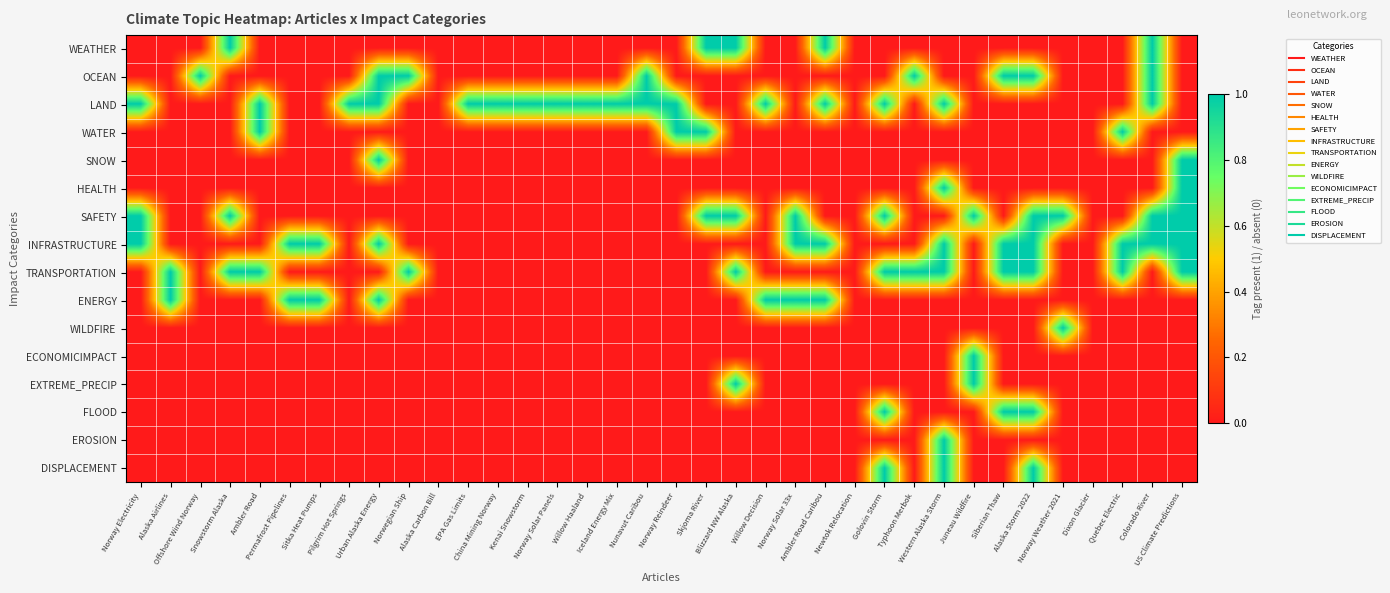

Reading right to left, extract all data points from this chart.

WEATHER: US Climate Predictions=0	Colorado River=1	Quebec Electric=0	Dixon Glacier=0	Norway Weather 2021=0	Alaska Storm 2022=0	Siberian Thaw=0	Juneau Wildfire=0	Western Alaska Storm=0	Typhoon Merbok=0	Golovin Storm=0	Newtok Relocation=0	Ambler Road Caribou=1	Norway Solar 33x=0	Willow Decision=0	Blizzard NW Alaska=1	Skjoma River=1	Norway Reindeer=0	Nunavut Caribou=0	Iceland Energy Mix=0	Willow Haaland=0	Norway Solar Panels=0	Kenai Snowstorm=0	China Mining Norway=0	EPA Gas Limits=0	Alaska Carbon Bill=0	Norwegian Ship=0	Urban Alaska Energy=0	Pilgrim Hot Springs=0	Sitka Heat Pumps=0	Permafrost Pipelines=0	Ambler Road=0	Snowstorm Alaska=1	Offshore Wind Norway=0	Alaska Airlines=0	Norway Electricity=0
OCEAN: US Climate Predictions=0	Colorado River=1	Quebec Electric=0	Dixon Glacier=0	Norway Weather 2021=0	Alaska Storm 2022=1	Siberian Thaw=1	Juneau Wildfire=0	Western Alaska Storm=0	Typhoon Merbok=1	Golovin Storm=0	Newtok Relocation=0	Ambler Road Caribou=0	Norway Solar 33x=0	Willow Decision=0	Blizzard NW Alaska=0	Skjoma River=0	Norway Reindeer=0	Nunavut Caribou=1	Iceland Energy Mix=0	Willow Haaland=0	Norway Solar Panels=0	Kenai Snowstorm=0	China Mining Norway=0	EPA Gas Limits=0	Alaska Carbon Bill=0	Norwegian Ship=1	Urban Alaska Energy=1	Pilgrim Hot Springs=0	Sitka Heat Pumps=0	Permafrost Pipelines=0	Ambler Road=0	Snowstorm Alaska=0	Offshore Wind Norway=1	Alaska Airlines=0	Norway Electricity=0
LAND: US Climate Predictions=0	Colorado River=1	Quebec Electric=0	Dixon Glacier=0	Norway Weather 2021=0	Alaska Storm 2022=0	Siberian Thaw=0	Juneau Wildfire=0	Western Alaska Storm=1	Typhoon Merbok=0	Golovin Storm=1	Newtok Relocation=0	Ambler Road Caribou=1	Norway Solar 33x=0	Willow Decision=1	Blizzard NW Alaska=0	Skjoma River=0	Norway Reindeer=1	Nunavut Caribou=1	Iceland Energy Mix=1	Willow Haaland=1	Norway Solar Panels=1	Kenai Snowstorm=1	China Mining Norway=1	EPA Gas Limits=1	Alaska Carbon Bill=0	Norwegian Ship=0	Urban Alaska Energy=1	Pilgrim Hot Springs=1	Sitka Heat Pumps=0	Permafrost Pipelines=0	Ambler Road=1	Snowstorm Alaska=0	Offshore Wind Norway=0	Alaska Airlines=0	Norway Electricity=1
WATER: US Climate Predictions=0	Colorado River=0	Quebec Electric=1	Dixon Glacier=0	Norway Weather 2021=0	Alaska Storm 2022=0	Siberian Thaw=0	Juneau Wildfire=0	Western Alaska Storm=0	Typhoon Merbok=0	Golovin Storm=0	Newtok Relocation=0	Ambler Road Caribou=0	Norway Solar 33x=0	Willow Decision=0	Blizzard NW Alaska=0	Skjoma River=1	Norway Reindeer=1	Nunavut Caribou=0	Iceland Energy Mix=0	Willow Haaland=0	Norway Solar Panels=0	Kenai Snowstorm=0	China Mining Norway=0	EPA Gas Limits=0	Alaska Carbon Bill=0	Norwegian Ship=0	Urban Alaska Energy=0	Pilgrim Hot Springs=0	Sitka Heat Pumps=0	Permafrost Pipelines=0	Ambler Road=1	Snowstorm Alaska=0	Offshore Wind Norway=0	Alaska Airlines=0	Norway Electricity=0
SNOW: US Climate Predictions=1	Colorado River=0	Quebec Electric=0	Dixon Glacier=0	Norway Weather 2021=0	Alaska Storm 2022=0	Siberian Thaw=0	Juneau Wildfire=0	Western Alaska Storm=0	Typhoon Merbok=0	Golovin Storm=0	Newtok Relocation=0	Ambler Road Caribou=0	Norway Solar 33x=0	Willow Decision=0	Blizzard NW Alaska=0	Skjoma River=0	Norway Reindeer=0	Nunavut Caribou=0	Iceland Energy Mix=0	Willow Haaland=0	Norway Solar Panels=0	Kenai Snowstorm=0	China Mining Norway=0	EPA Gas Limits=0	Alaska Carbon Bill=0	Norwegian Ship=0	Urban Alaska Energy=1	Pilgrim Hot Springs=0	Sitka Heat Pumps=0	Permafrost Pipelines=0	Ambler Road=0	Snowstorm Alaska=0	Offshore Wind Norway=0	Alaska Airlines=0	Norway Electricity=0
HEALTH: US Climate Predictions=1	Colorado River=0	Quebec Electric=0	Dixon Glacier=0	Norway Weather 2021=0	Alaska Storm 2022=0	Siberian Thaw=0	Juneau Wildfire=0	Western Alaska Storm=1	Typhoon Merbok=0	Golovin Storm=0	Newtok Relocation=0	Ambler Road Caribou=0	Norway Solar 33x=0	Willow Decision=0	Blizzard NW Alaska=0	Skjoma River=0	Norway Reindeer=0	Nunavut Caribou=0	Iceland Energy Mix=0	Willow Haaland=0	Norway Solar Panels=0	Kenai Snowstorm=0	China Mining Norway=0	EPA Gas Limits=0	Alaska Carbon Bill=0	Norwegian Ship=0	Urban Alaska Energy=0	Pilgrim Hot Springs=0	Sitka Heat Pumps=0	Permafrost Pipelines=0	Ambler Road=0	Snowstorm Alaska=0	Offshore Wind Norway=0	Alaska Airlines=0	Norway Electricity=0
SAFETY: US Climate Predictions=1	Colorado River=1	Quebec Electric=0	Dixon Glacier=0	Norway Weather 2021=1	Alaska Storm 2022=1	Siberian Thaw=0	Juneau Wildfire=1	Western Alaska Storm=0	Typhoon Merbok=0	Golovin Storm=1	Newtok Relocation=0	Ambler Road Caribou=0	Norway Solar 33x=1	Willow Decision=0	Blizzard NW Alaska=1	Skjoma River=1	Norway Reindeer=0	Nunavut Caribou=0	Iceland Energy Mix=0	Willow Haaland=0	Norway Solar Panels=0	Kenai Snowstorm=0	China Mining Norway=0	EPA Gas Limits=0	Alaska Carbon Bill=0	Norwegian Ship=0	Urban Alaska Energy=0	Pilgrim Hot Springs=0	Sitka Heat Pumps=0	Permafrost Pipelines=0	Ambler Road=0	Snowstorm Alaska=1	Offshore Wind Norway=0	Alaska Airlines=0	Norway Electricity=1
INFRASTRUCTURE: US Climate Predictions=1	Colorado River=1	Quebec Electric=1	Dixon Glacier=0	Norway Weather 2021=0	Alaska Storm 2022=1	Siberian Thaw=1	Juneau Wildfire=0	Western Alaska Storm=1	Typhoon Merbok=0	Golovin Storm=0	Newtok Relocation=0	Ambler Road Caribou=1	Norway Solar 33x=1	Willow Decision=0	Blizzard NW Alaska=0	Skjoma River=0	Norway Reindeer=0	Nunavut Caribou=0	Iceland Energy Mix=0	Willow Haaland=0	Norway Solar Panels=0	Kenai Snowstorm=0	China Mining Norway=0	EPA Gas Limits=0	Alaska Carbon Bill=0	Norwegian Ship=0	Urban Alaska Energy=1	Pilgrim Hot Springs=0	Sitka Heat Pumps=1	Permafrost Pipelines=1	Ambler Road=0	Snowstorm Alaska=0	Offshore Wind Norway=0	Alaska Airlines=0	Norway Electricity=1
TRANSPORTATION: US Climate Predictions=1	Colorado River=0	Quebec Electric=1	Dixon Glacier=0	Norway Weather 2021=0	Alaska Storm 2022=1	Siberian Thaw=1	Juneau Wildfire=0	Western Alaska Storm=1	Typhoon Merbok=1	Golovin Storm=1	Newtok Relocation=0	Ambler Road Caribou=0	Norway Solar 33x=0	Willow Decision=0	Blizzard NW Alaska=1	Skjoma River=0	Norway Reindeer=0	Nunavut Caribou=0	Iceland Energy Mix=0	Willow Haaland=0	Norway Solar Panels=0	Kenai Snowstorm=0	China Mining Norway=0	EPA Gas Limits=0	Alaska Carbon Bill=0	Norwegian Ship=1	Urban Alaska Energy=0	Pilgrim Hot Springs=0	Sitka Heat Pumps=0	Permafrost Pipelines=0	Ambler Road=1	Snowstorm Alaska=1	Offshore Wind Norway=0	Alaska Airlines=1	Norway Electricity=0
ENERGY: US Climate Predictions=0	Colorado River=0	Quebec Electric=0	Dixon Glacier=0	Norway Weather 2021=0	Alaska Storm 2022=0	Siberian Thaw=0	Juneau Wildfire=0	Western Alaska Storm=0	Typhoon Merbok=0	Golovin Storm=0	Newtok Relocation=0	Ambler Road Caribou=1	Norway Solar 33x=1	Willow Decision=1	Blizzard NW Alaska=0	Skjoma River=0	Norway Reindeer=0	Nunavut Caribou=0	Iceland Energy Mix=0	Willow Haaland=0	Norway Solar Panels=0	Kenai Snowstorm=0	China Mining Norway=0	EPA Gas Limits=0	Alaska Carbon Bill=0	Norwegian Ship=0	Urban Alaska Energy=1	Pilgrim Hot Springs=0	Sitka Heat Pumps=1	Permafrost Pipelines=1	Ambler Road=0	Snowstorm Alaska=0	Offshore Wind Norway=0	Alaska Airlines=1	Norway Electricity=0
WILDFIRE: US Climate Predictions=0	Colorado River=0	Quebec Electric=0	Dixon Glacier=0	Norway Weather 2021=1	Alaska Storm 2022=0	Siberian Thaw=0	Juneau Wildfire=0	Western Alaska Storm=0	Typhoon Merbok=0	Golovin Storm=0	Newtok Relocation=0	Ambler Road Caribou=0	Norway Solar 33x=0	Willow Decision=0	Blizzard NW Alaska=0	Skjoma River=0	Norway Reindeer=0	Nunavut Caribou=0	Iceland Energy Mix=0	Willow Haaland=0	Norway Solar Panels=0	Kenai Snowstorm=0	China Mining Norway=0	EPA Gas Limits=0	Alaska Carbon Bill=0	Norwegian Ship=0	Urban Alaska Energy=0	Pilgrim Hot Springs=0	Sitka Heat Pumps=0	Permafrost Pipelines=0	Ambler Road=0	Snowstorm Alaska=0	Offshore Wind Norway=0	Alaska Airlines=0	Norway Electricity=0
ECONOMICIMPACT: US Climate Predictions=0	Colorado River=0	Quebec Electric=0	Dixon Glacier=0	Norway Weather 2021=0	Alaska Storm 2022=0	Siberian Thaw=0	Juneau Wildfire=1	Western Alaska Storm=0	Typhoon Merbok=0	Golovin Storm=0	Newtok Relocation=0	Ambler Road Caribou=0	Norway Solar 33x=0	Willow Decision=0	Blizzard NW Alaska=0	Skjoma River=0	Norway Reindeer=0	Nunavut Caribou=0	Iceland Energy Mix=0	Willow Haaland=0	Norway Solar Panels=0	Kenai Snowstorm=0	China Mining Norway=0	EPA Gas Limits=0	Alaska Carbon Bill=0	Norwegian Ship=0	Urban Alaska Energy=0	Pilgrim Hot Springs=0	Sitka Heat Pumps=0	Permafrost Pipelines=0	Ambler Road=0	Snowstorm Alaska=0	Offshore Wind Norway=0	Alaska Airlines=0	Norway Electricity=0
EXTREME_PRECIP: US Climate Predictions=0	Colorado River=0	Quebec Electric=0	Dixon Glacier=0	Norway Weather 2021=0	Alaska Storm 2022=0	Siberian Thaw=0	Juneau Wildfire=1	Western Alaska Storm=0	Typhoon Merbok=0	Golovin Storm=0	Newtok Relocation=0	Ambler Road Caribou=0	Norway Solar 33x=0	Willow Decision=0	Blizzard NW Alaska=1	Skjoma River=0	Norway Reindeer=0	Nunavut Caribou=0	Iceland Energy Mix=0	Willow Haaland=0	Norway Solar Panels=0	Kenai Snowstorm=0	China Mining Norway=0	EPA Gas Limits=0	Alaska Carbon Bill=0	Norwegian Ship=0	Urban Alaska Energy=0	Pilgrim Hot Springs=0	Sitka Heat Pumps=0	Permafrost Pipelines=0	Ambler Road=0	Snowstorm Alaska=0	Offshore Wind Norway=0	Alaska Airlines=0	Norway Electricity=0
FLOOD: US Climate Predictions=0	Colorado River=0	Quebec Electric=0	Dixon Glacier=0	Norway Weather 2021=0	Alaska Storm 2022=1	Siberian Thaw=1	Juneau Wildfire=0	Western Alaska Storm=0	Typhoon Merbok=0	Golovin Storm=1	Newtok Relocation=0	Ambler Road Caribou=0	Norway Solar 33x=0	Willow Decision=0	Blizzard NW Alaska=0	Skjoma River=0	Norway Reindeer=0	Nunavut Caribou=0	Iceland Energy Mix=0	Willow Haaland=0	Norway Solar Panels=0	Kenai Snowstorm=0	China Mining Norway=0	EPA Gas Limits=0	Alaska Carbon Bill=0	Norwegian Ship=0	Urban Alaska Energy=0	Pilgrim Hot Springs=0	Sitka Heat Pumps=0	Permafrost Pipelines=0	Ambler Road=0	Snowstorm Alaska=0	Offshore Wind Norway=0	Alaska Airlines=0	Norway Electricity=0
EROSION: US Climate Predictions=0	Colorado River=0	Quebec Electric=0	Dixon Glacier=0	Norway Weather 2021=0	Alaska Storm 2022=0	Siberian Thaw=0	Juneau Wildfire=0	Western Alaska Storm=1	Typhoon Merbok=0	Golovin Storm=0	Newtok Relocation=0	Ambler Road Caribou=0	Norway Solar 33x=0	Willow Decision=0	Blizzard NW Alaska=0	Skjoma River=0	Norway Reindeer=0	Nunavut Caribou=0	Iceland Energy Mix=0	Willow Haaland=0	Norway Solar Panels=0	Kenai Snowstorm=0	China Mining Norway=0	EPA Gas Limits=0	Alaska Carbon Bill=0	Norwegian Ship=0	Urban Alaska Energy=0	Pilgrim Hot Springs=0	Sitka Heat Pumps=0	Permafrost Pipelines=0	Ambler Road=0	Snowstorm Alaska=0	Offshore Wind Norway=0	Alaska Airlines=0	Norway Electricity=0
DISPLACEMENT: US Climate Predictions=0	Colorado River=0	Quebec Electric=0	Dixon Glacier=0	Norway Weather 2021=0	Alaska Storm 2022=1	Siberian Thaw=0	Juneau Wildfire=0	Western Alaska Storm=1	Typhoon Merbok=0	Golovin Storm=1	Newtok Relocation=0	Ambler Road Caribou=0	Norway Solar 33x=0	Willow Decision=0	Blizzard NW Alaska=0	Skjoma River=0	Norway Reindeer=0	Nunavut Caribou=0	Iceland Energy Mix=0	Willow Haaland=0	Norway Solar Panels=0	Kenai Snowstorm=0	China Mining Norway=0	EPA Gas Limits=0	Alaska Carbon Bill=0	Norwegian Ship=0	Urban Alaska Energy=0	Pilgrim Hot Springs=0	Sitka Heat Pumps=0	Permafrost Pipelines=0	Ambler Road=0	Snowstorm Alaska=0	Offshore Wind Norway=0	Alaska Airlines=0	Norway Electricity=0